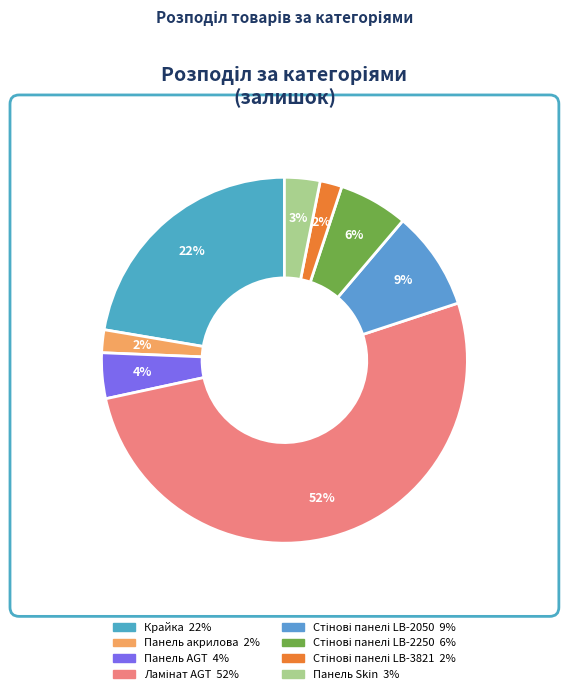

Which slice is the smallest?

Стінові панелі LB-3821